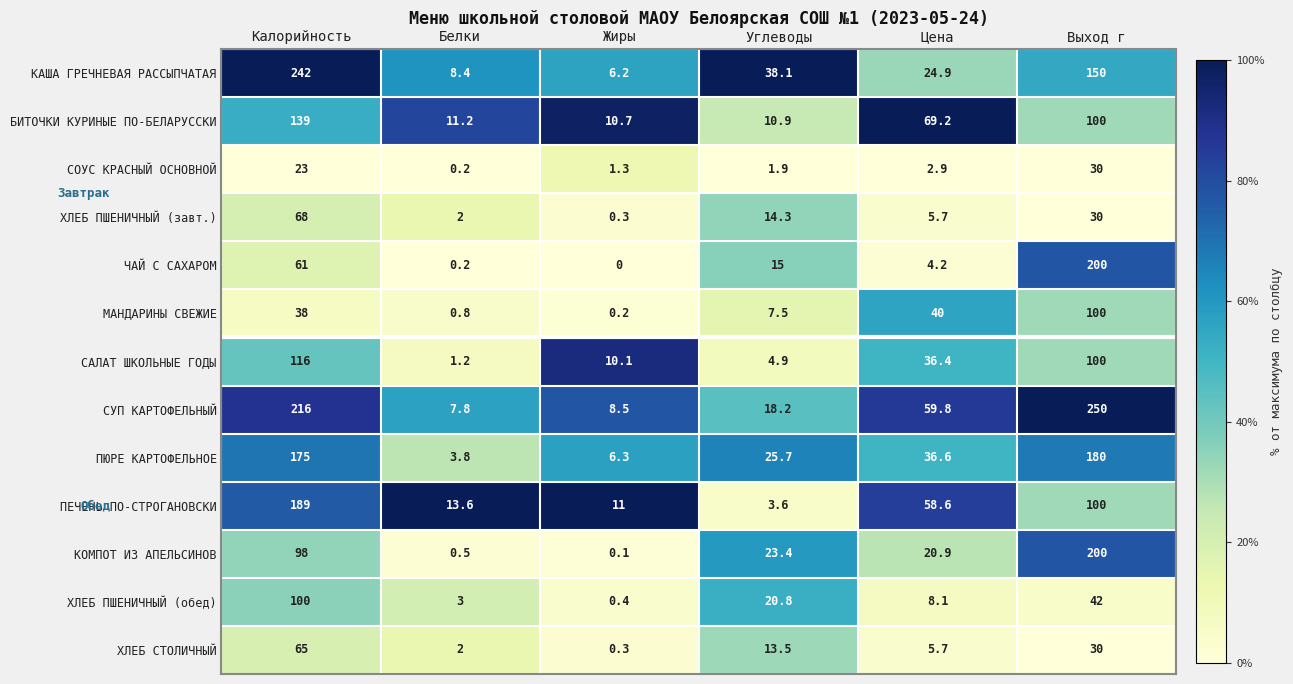

Is it true that ПЮРЕ КАРТОФЕЛЬНОЕ equals 10.0 at Жиры?

False